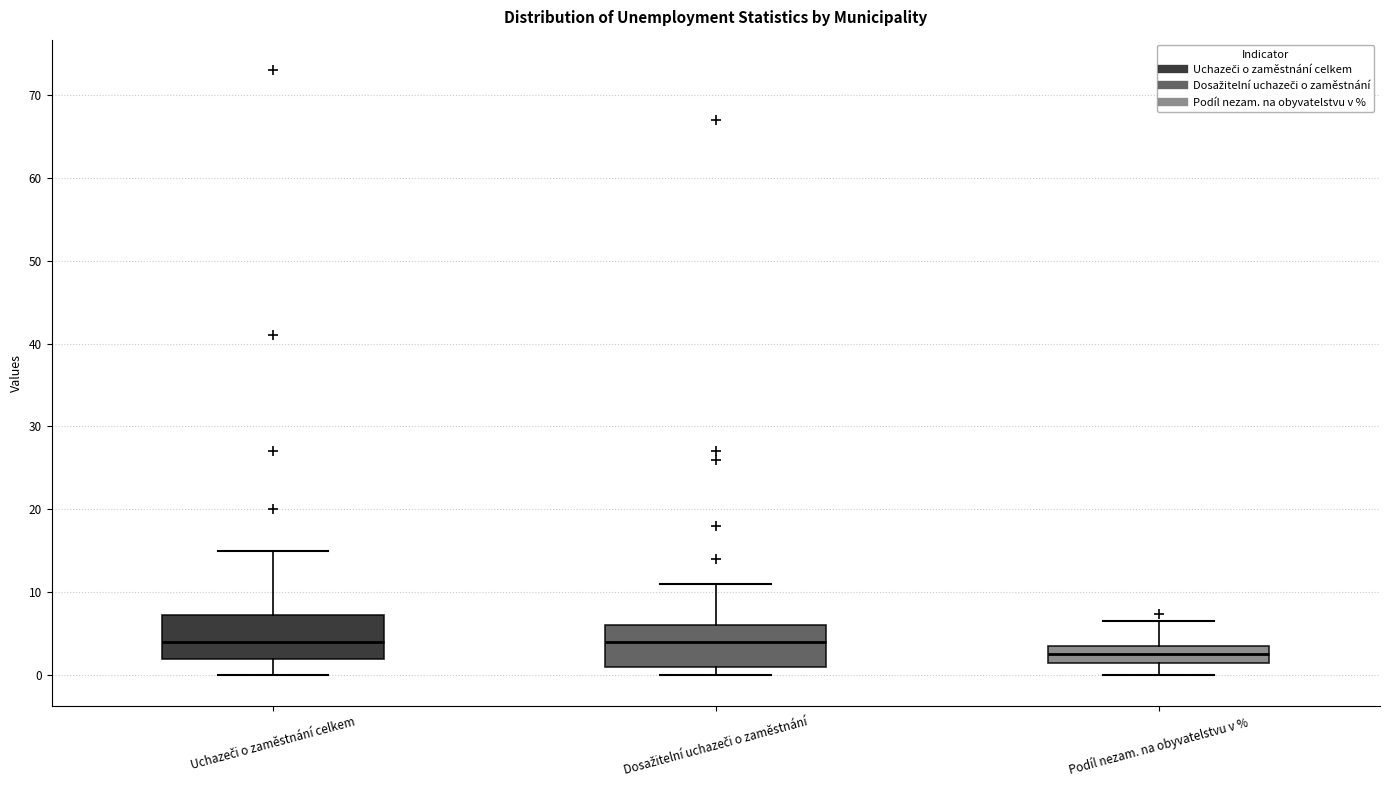

Reading left to right, read every box against the y-axis: the position of its median line, the range the box covers, and the ends of its whiskers. The values are not printed on the chart, so give them approximately, as read against the axis.

Uchazeči o zaměstnání celkem: median 4, box 2 to 7, whiskers 0 to 15
Dosažitelní uchazeči o zaměstnání: median 4, box 1 to 6, whiskers 0 to 11
Podíl nezam. na obyvatelstvu v %: median 3, box 1 to 4, whiskers 0 to 7